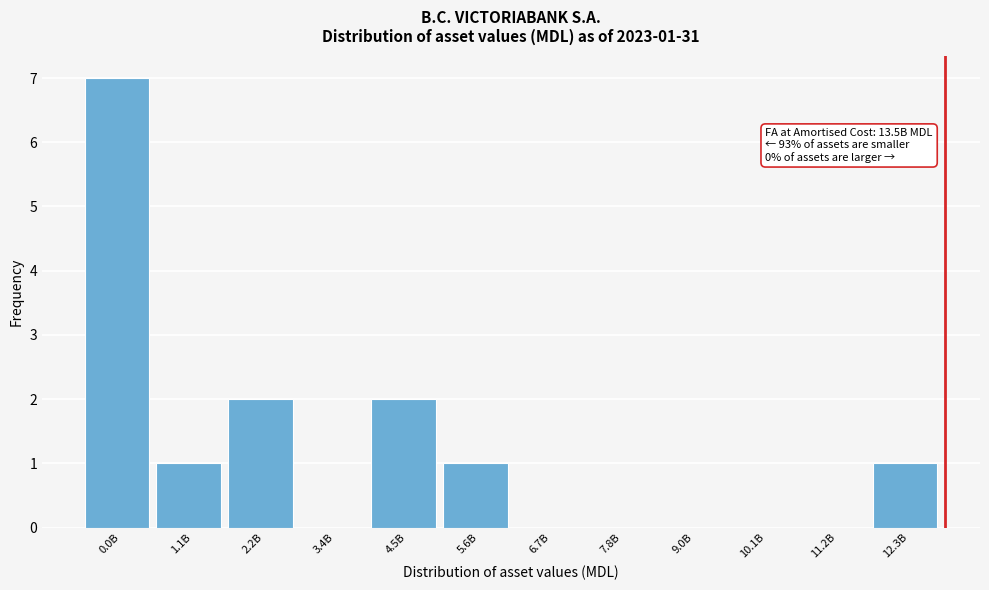

Reading left to right, transcribe all the data shown in this chart.

0.0B=7	1.1B=1	2.2B=2	3.4B=0	4.5B=2	5.6B=1	6.7B=0	7.8B=0	9.0B=0	10.1B=0	11.2B=0	12.3B=1